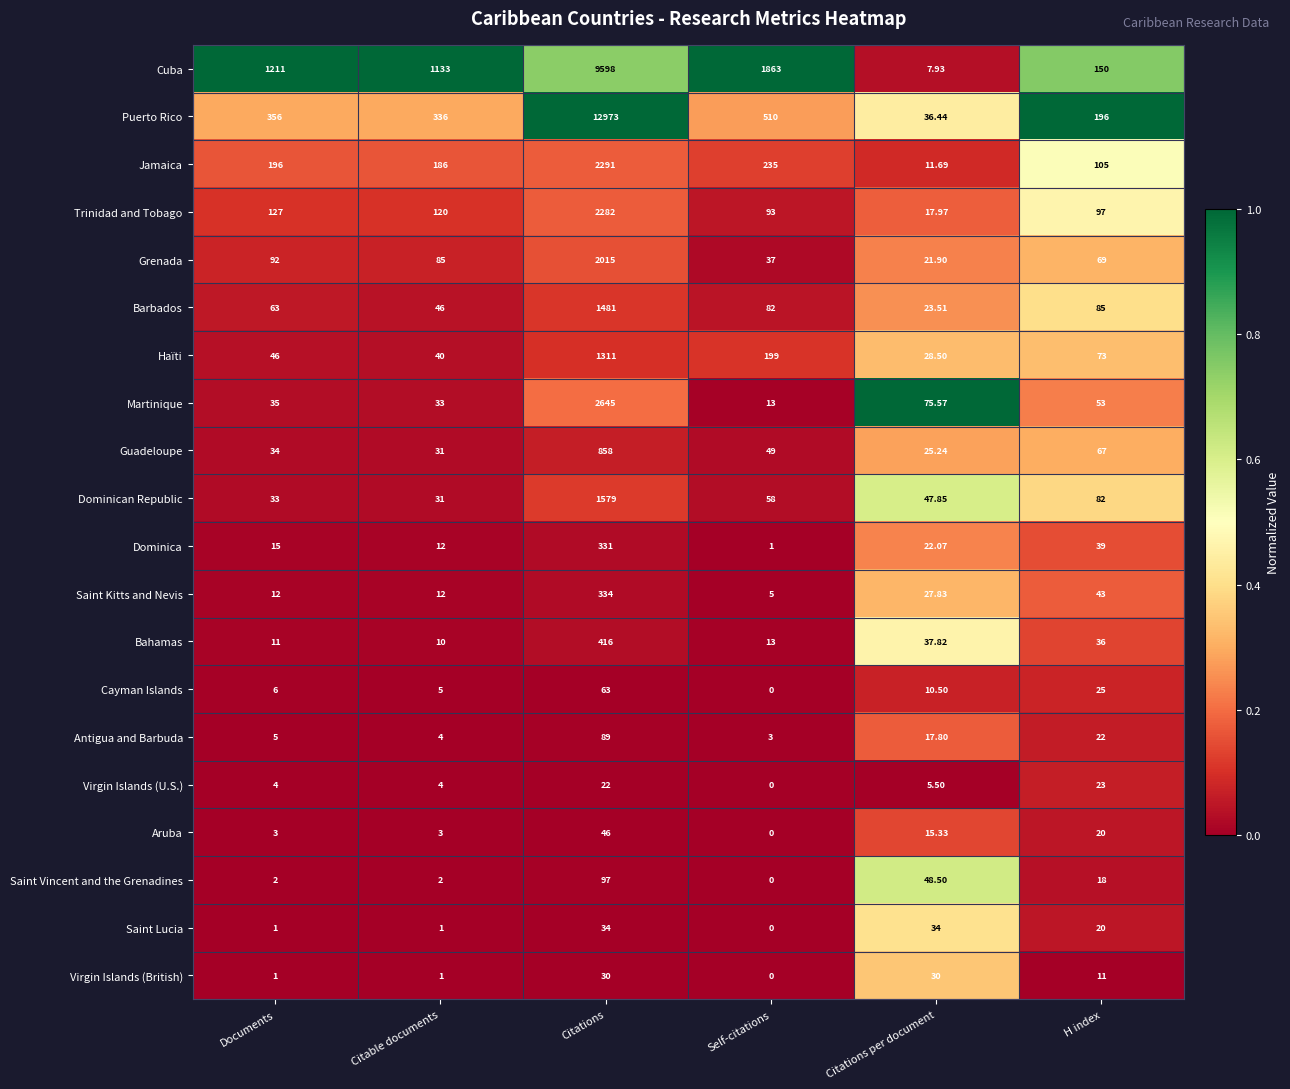

At which category is the sum across all series the highest?

Citations